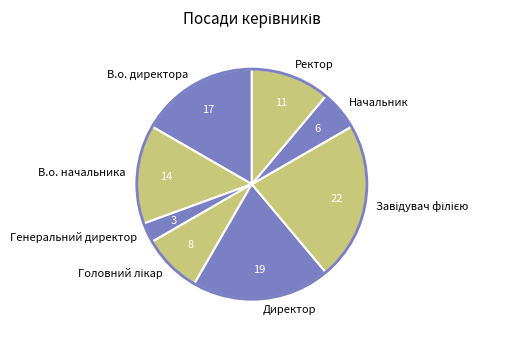

Count the number of slices in the pie.

8